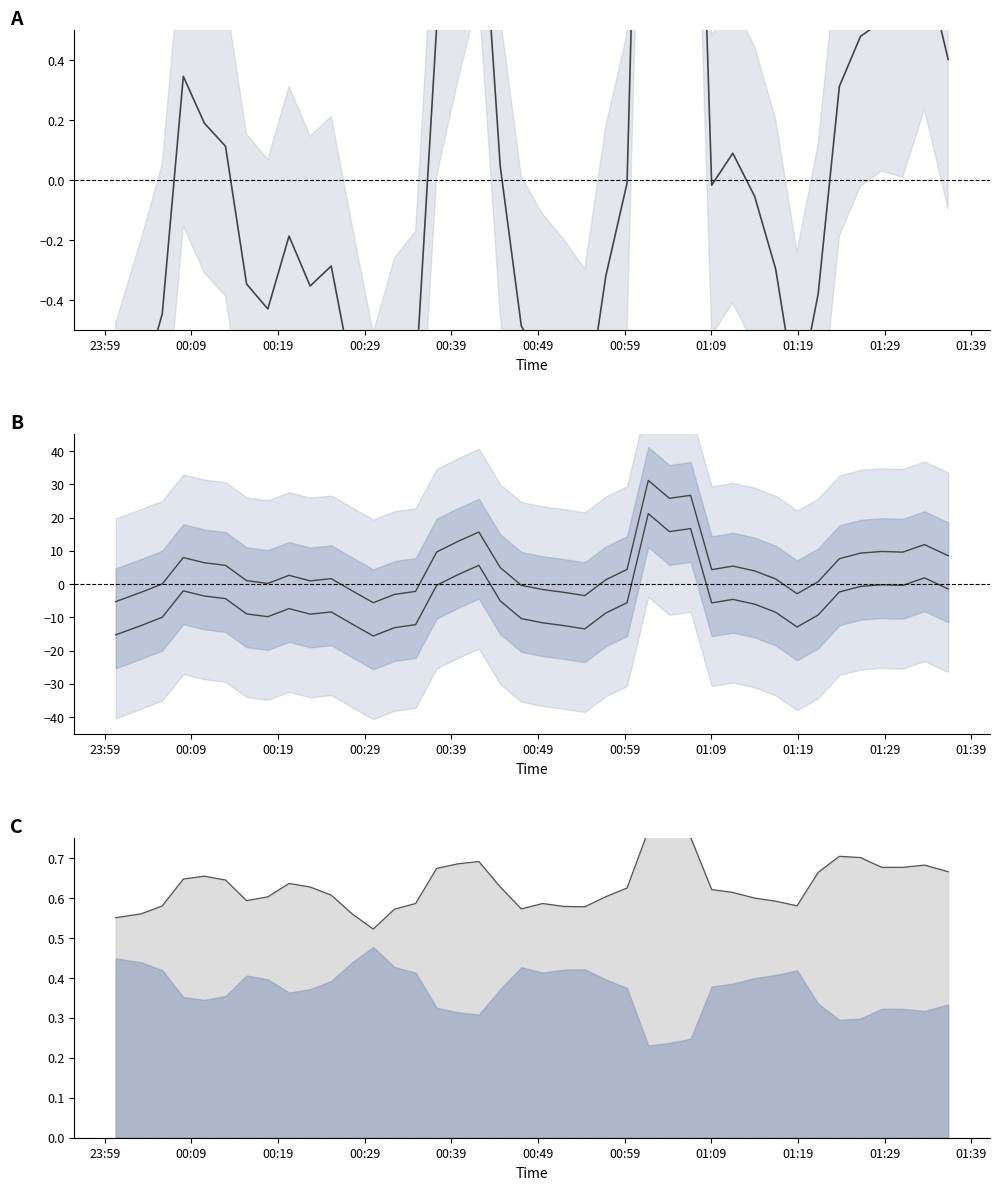

Reading right to left, extract all data points from this chart.

P1 mean: 0.4	0.7	0.5	0.5	0.5	0.3	-0.4	-0.7	-0.3	-0.1	0.1	-0.0	2.2	2.1	2.7	-0.0	-0.3	-0.8	-0.7	-0.6	-0.5	0.0	1.1	0.8	0.5	-0.7	-0.8	-1.0	-0.7	-0.3	-0.4	-0.2	-0.4	-0.3	0.1	0.2	0.3	-0.4	-0.7	-1.0
P1 upper: 8.5	11.9	9.6	9.8	9.3	7.6	0.7	-2.9	1.5	4.0	5.4	4.3	26.7	25.8	31.2	4.4	1.3	-3.5	-2.5	-1.6	-0.4	5.0	15.6	12.8	9.6	-2.2	-3.1	-5.6	-2.0	1.6	1.0	2.6	0.2	1.0	5.6	6.4	8.0	0.0	-2.5	-5.3
P1 lower: -1.5	1.9	-0.4	-0.2	-0.7	-2.4	-9.3	-12.9	-8.5	-6.0	-4.6	-5.7	16.7	15.8	21.2	-5.6	-8.7	-13.5	-12.5	-11.6	-10.4	-5.0	5.6	2.8	-0.4	-12.2	-13.1	-15.6	-12.0	-8.4	-9.0	-7.4	-9.8	-9.0	-4.4	-3.6	-2.0	-10.0	-12.5	-15.3
P1 line: 0.7	0.7	0.7	0.7	0.7	0.7	0.7	0.6	0.6	0.6	0.6	0.6	0.8	0.8	0.8	0.6	0.6	0.6	0.6	0.6	0.6	0.6	0.7	0.7	0.7	0.6	0.6	0.5	0.6	0.6	0.6	0.6	0.6	0.6	0.6	0.7	0.6	0.6	0.6	0.6